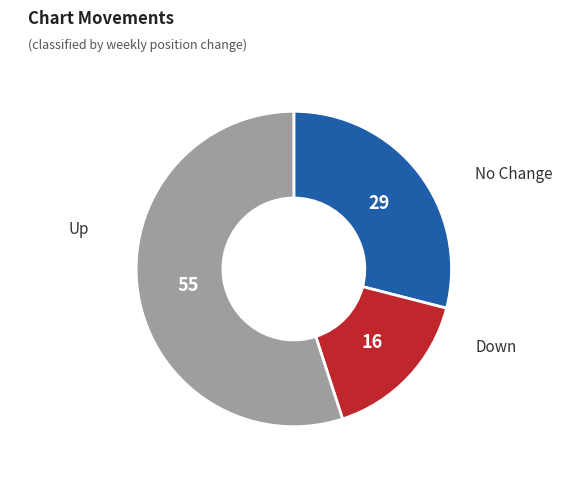

Is there a majority slice in this chart?

Yes